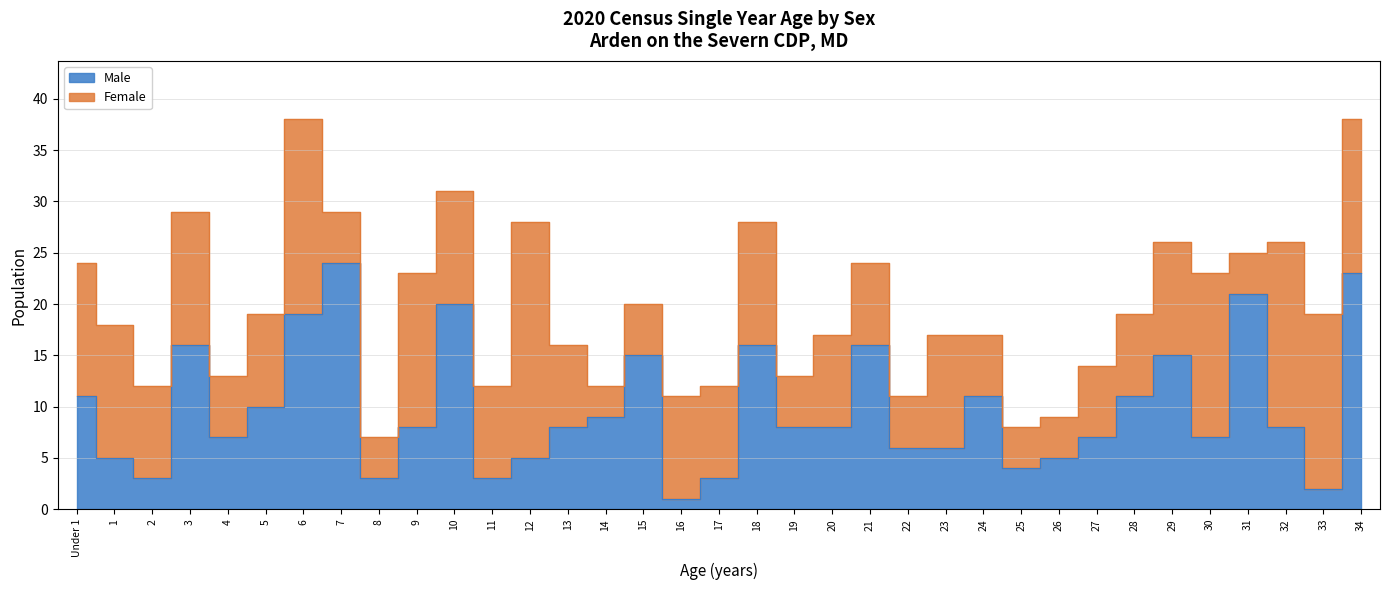

What is the minimum value shown in the chart?

1